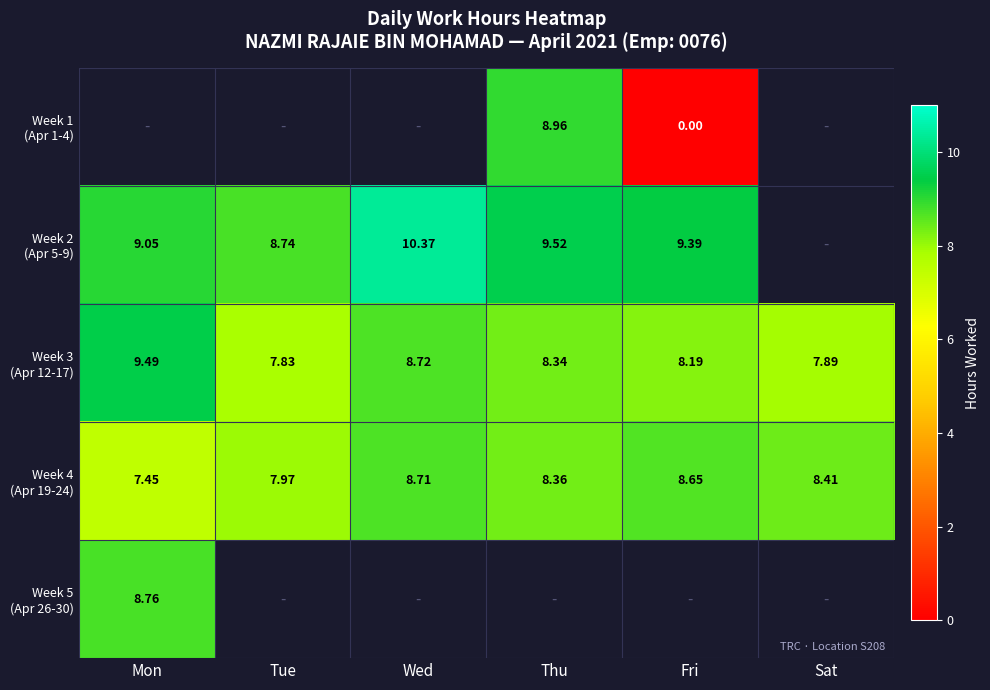

Which series changed the most between Thu and Fri?

Week 1 (Apr 1-4)